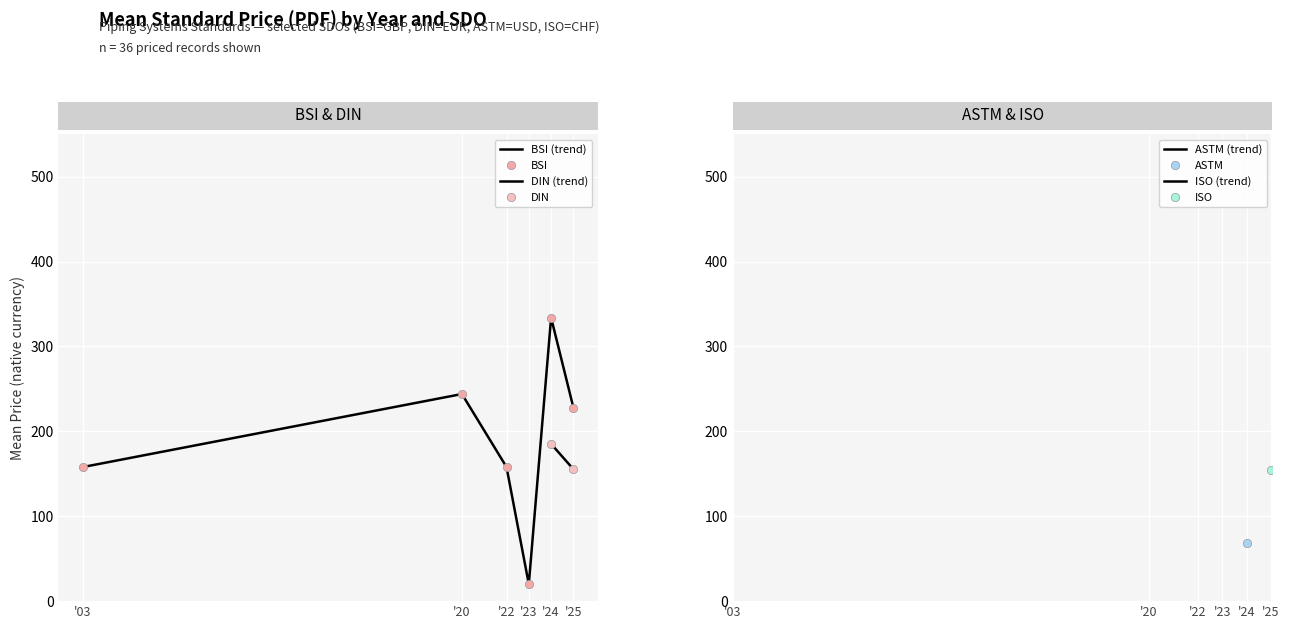

What value does the Avg Price (PDF) series have at 24?

258.0